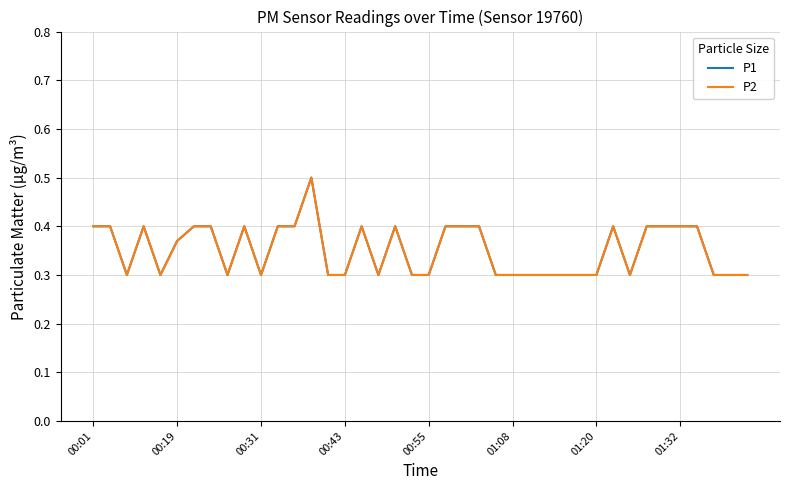

At how many categories does at least one series exceed 0?

40